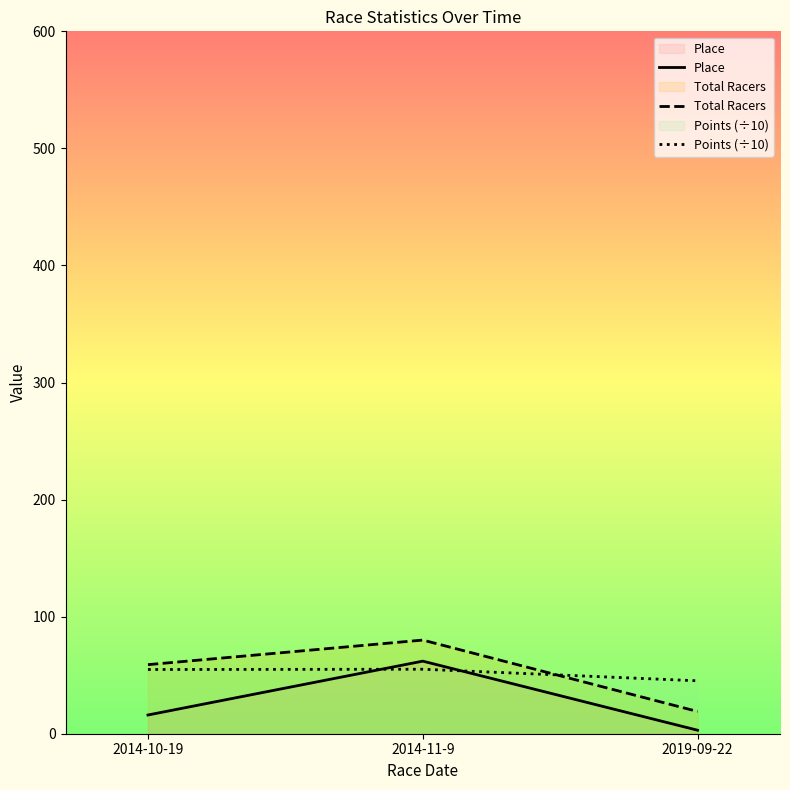

Which series has the largest total across all categories?

Total Racers